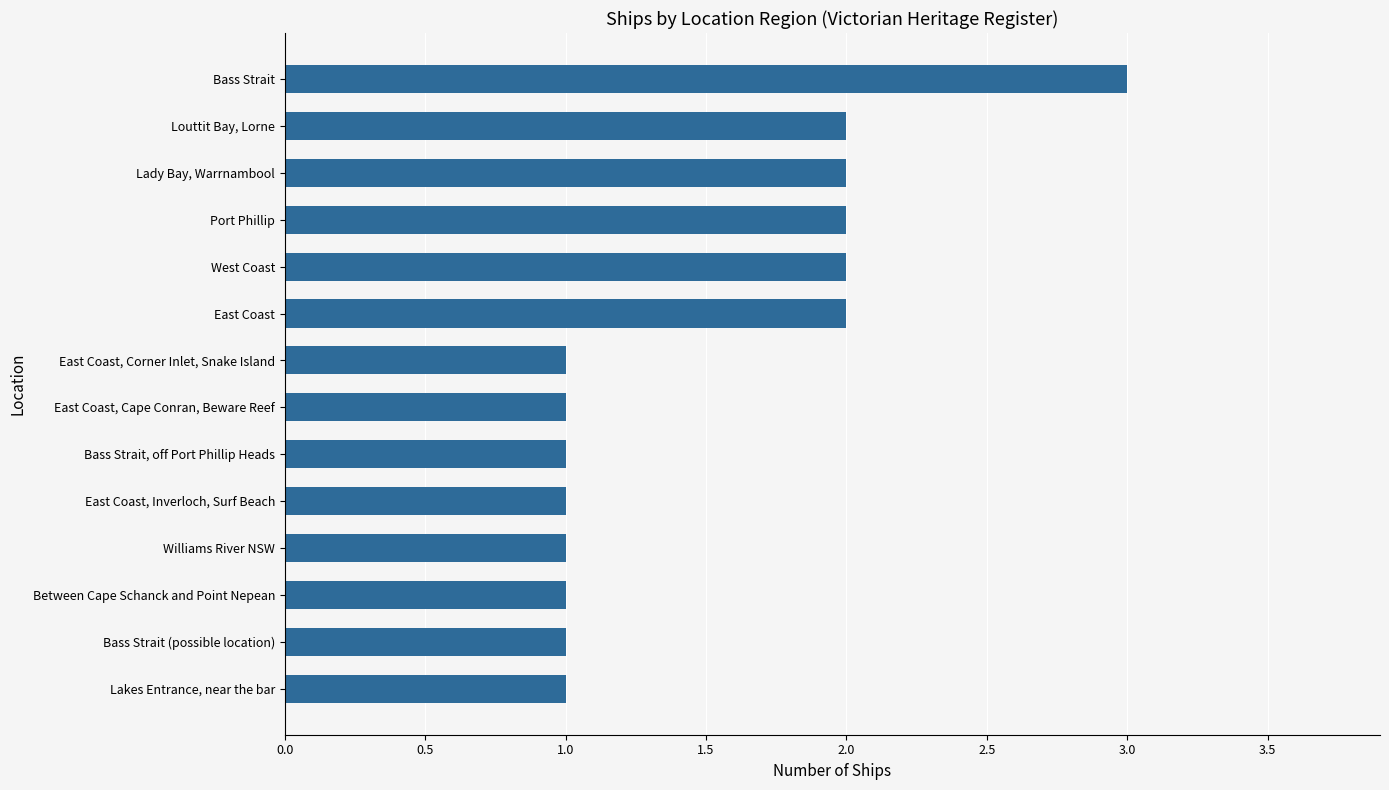

What is the sum of the values at Bass Strait and East Coast, Inverloch, Surf Beach?

4